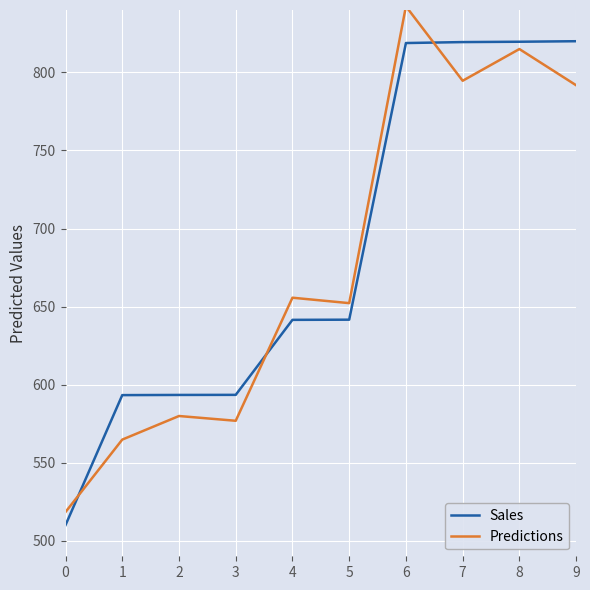

What is the difference between the second highest and minimum values in the Predictions series?

296.6